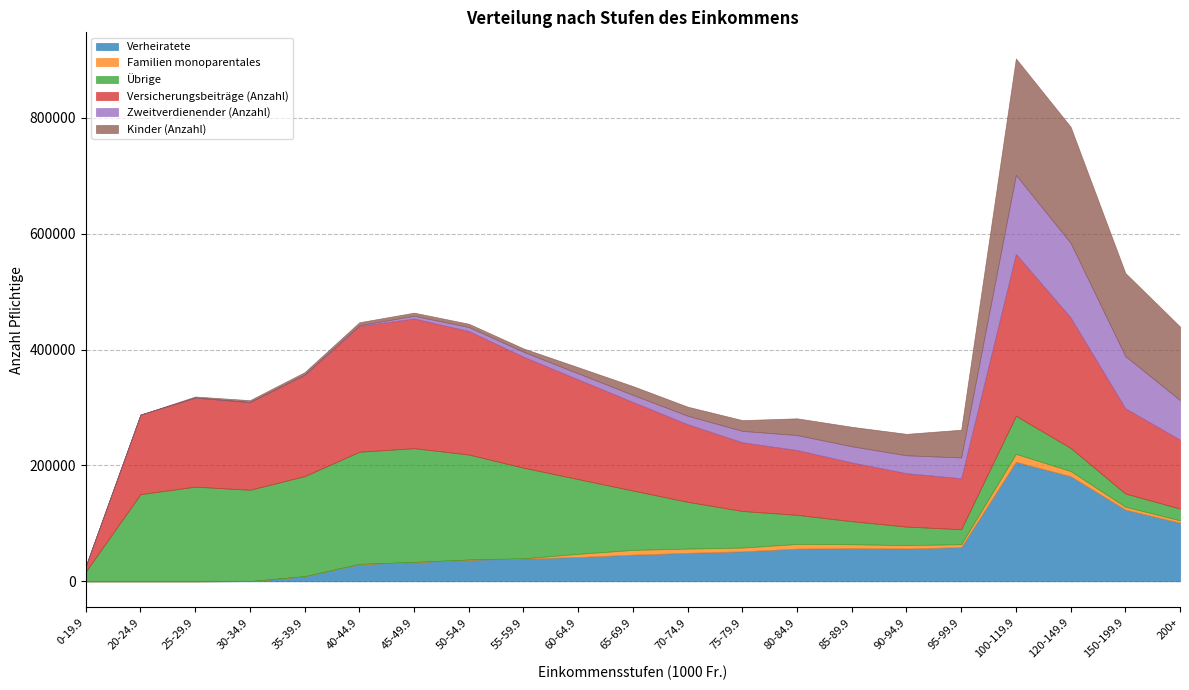

What is the difference between the highest and lowest values at 65-69.9?

144708